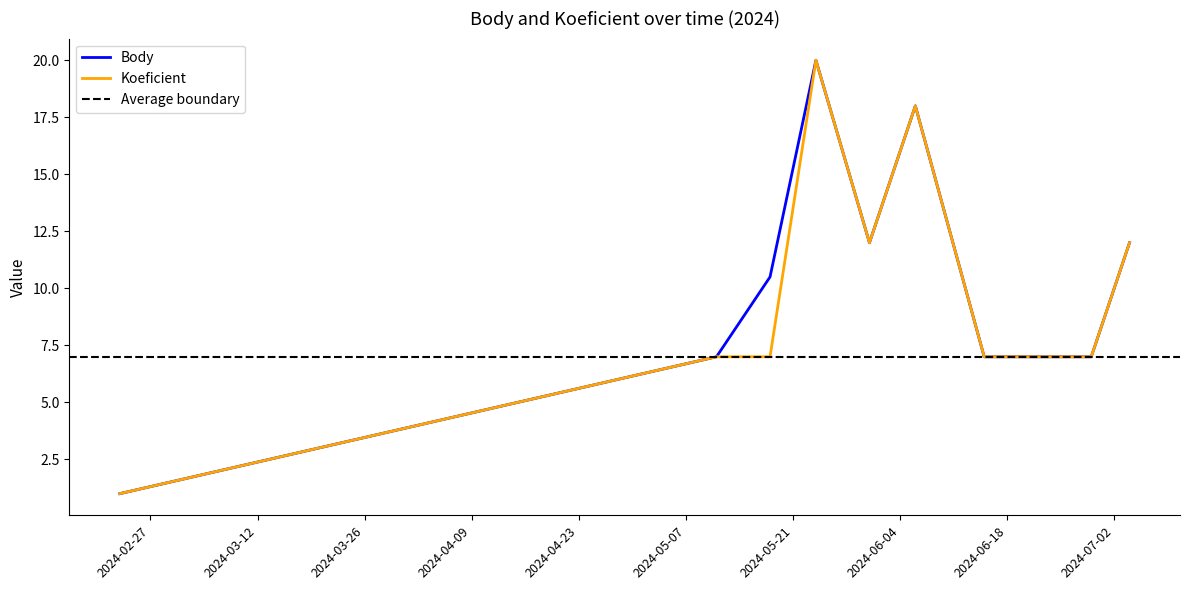

Rank the series by their average value, from lowest to highest.

Koeficient, Body